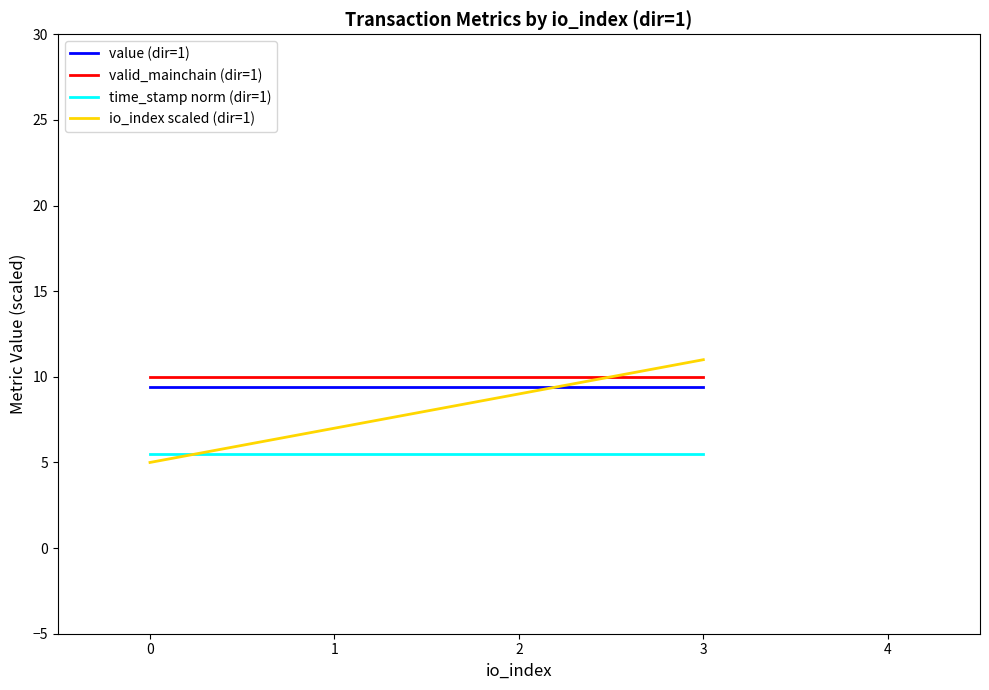

True or false: time_stamp norm (dir=1) has more than 2 points higher than both neighbors.

False